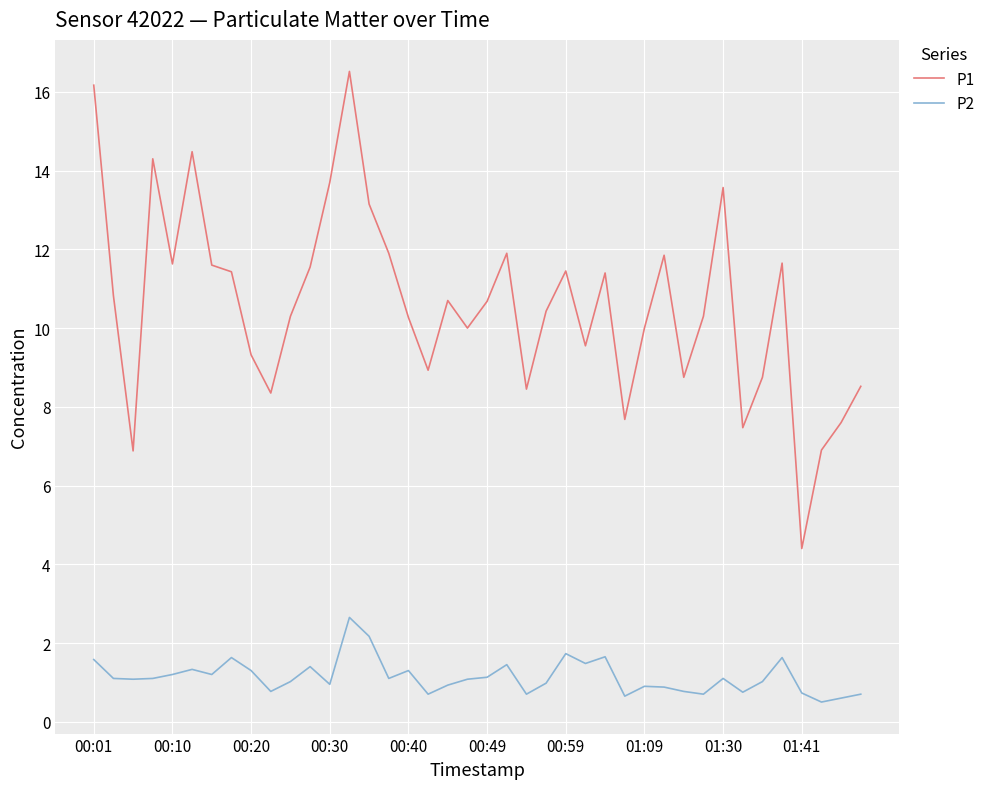

What is the lowest value of the P1 series?

4.4